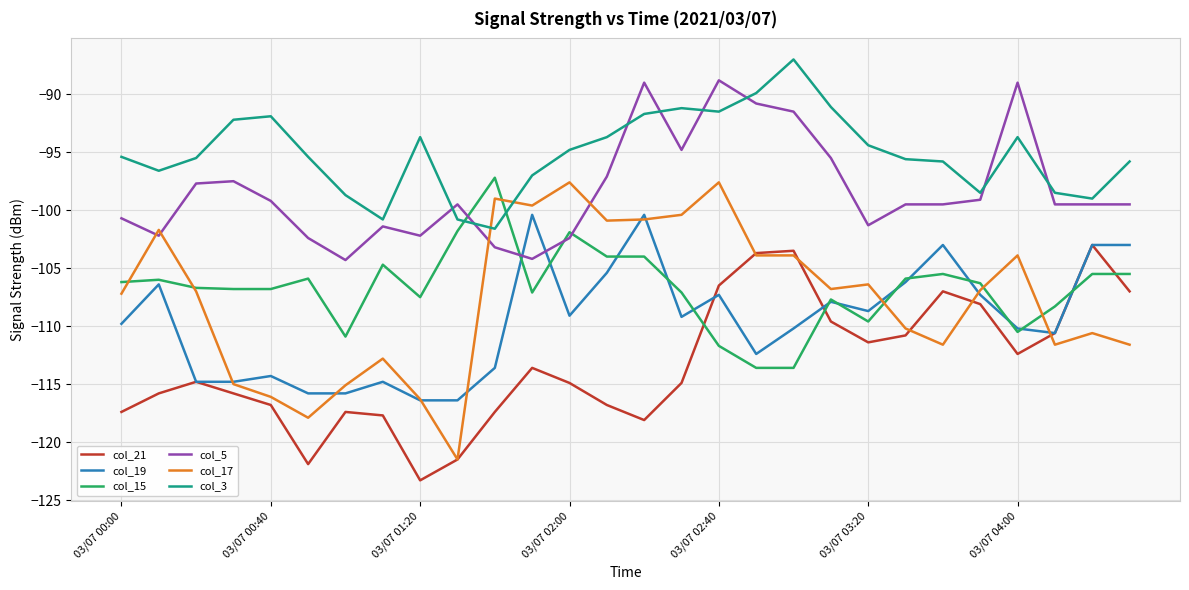

True or false: col_21 and col_5 cross at least once.

False